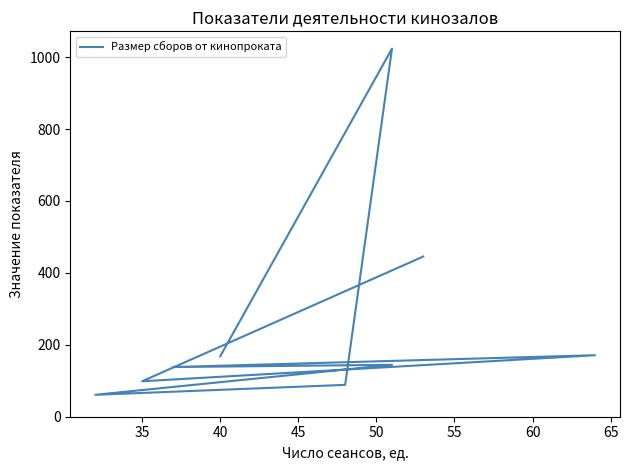

How many distinct data groups are displayed?

1